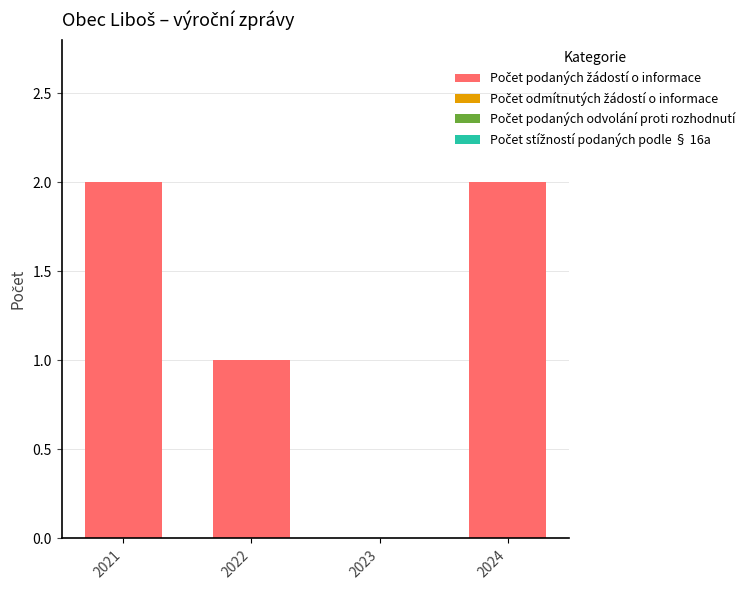

True or false: the data shows 2 at 2021.

True